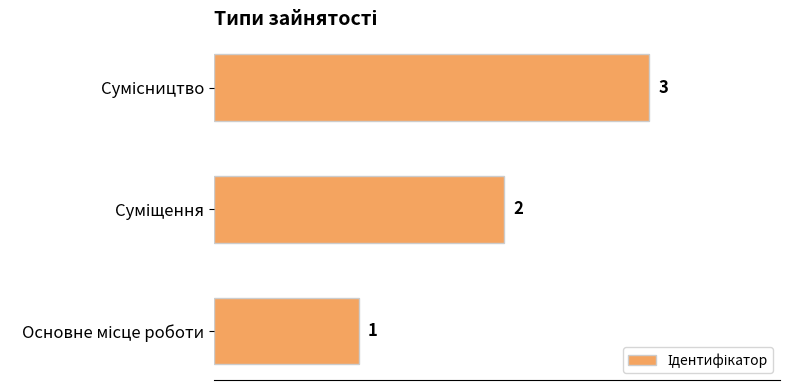

Count the values in the range 1 to 3.

3